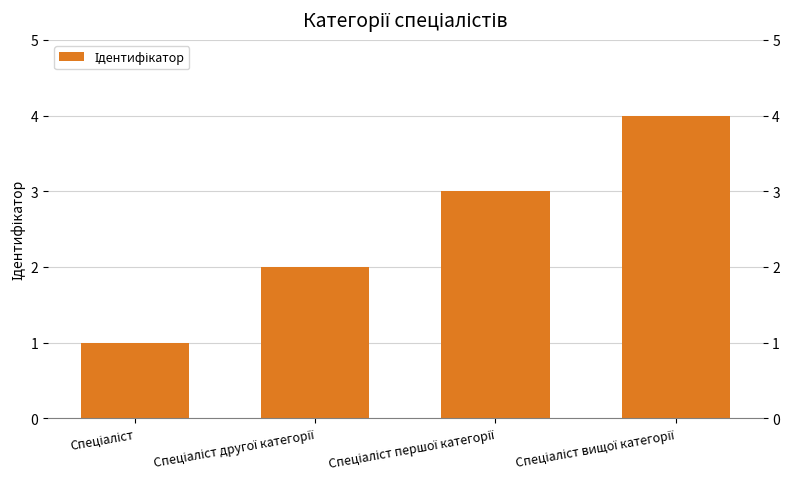

What is the difference between the maximum and minimum values?

3